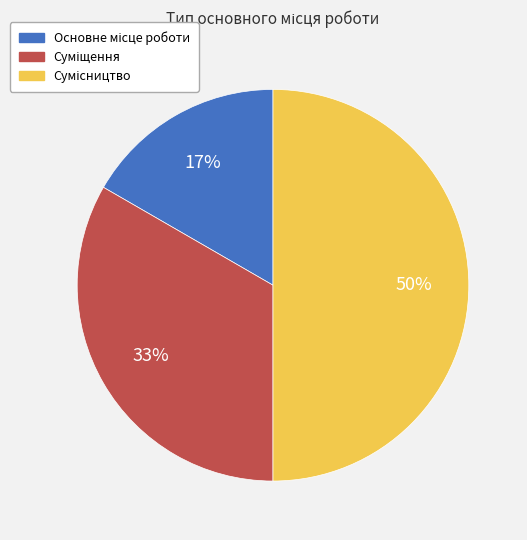

To the nearest percent, what is the average slice percentage?

33%